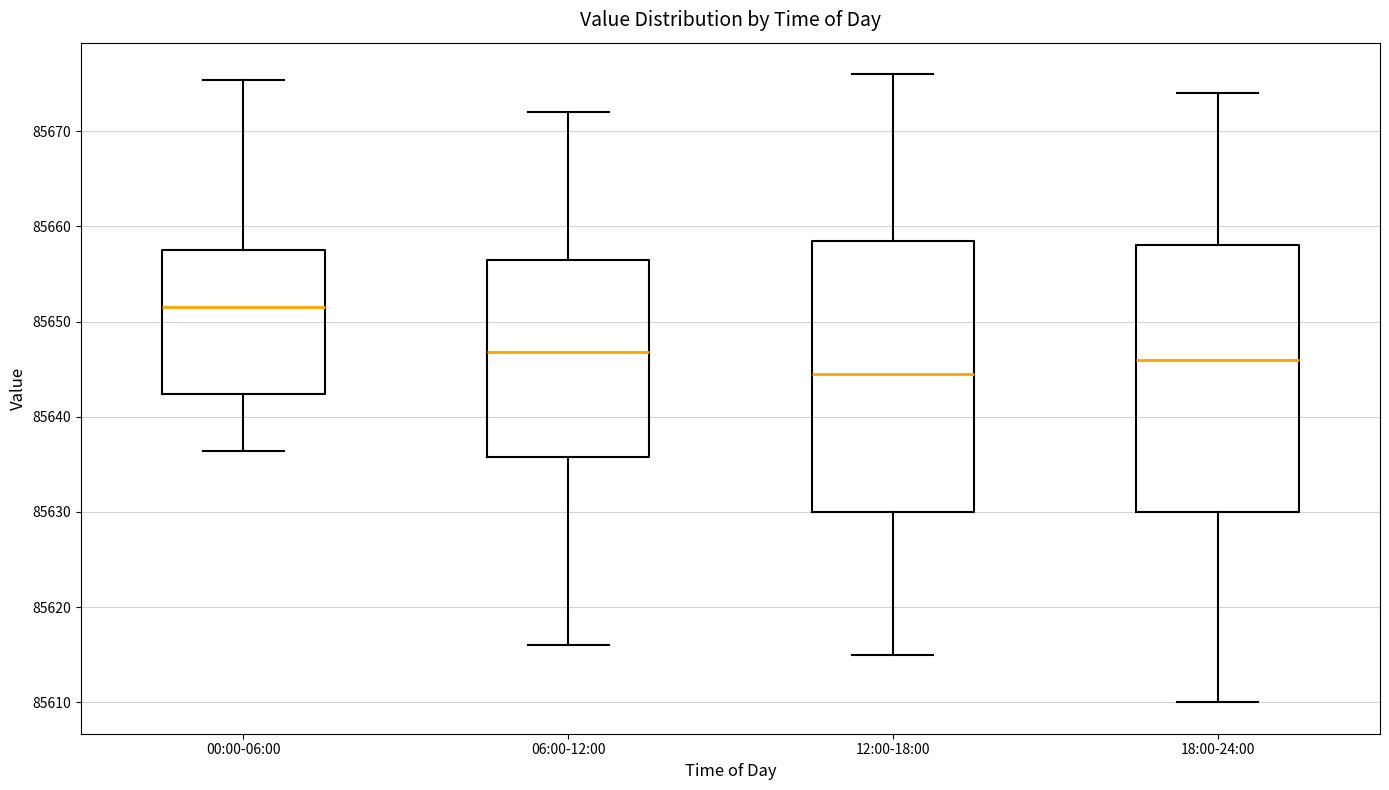

Reading left to right, transcribe this box plot: for each box, give where its median line is, the range the box spans, and where its two whiskers end, as read against the y-axis. The values are not printed on the chart, so give them approximately, as read against the axis.

00:00-06:00: median 85652, box 85642 to 85658, whiskers 85636 to 85675
06:00-12:00: median 85647, box 85636 to 85657, whiskers 85616 to 85672
12:00-18:00: median 85645, box 85630 to 85659, whiskers 85615 to 85676
18:00-24:00: median 85646, box 85630 to 85658, whiskers 85610 to 85674